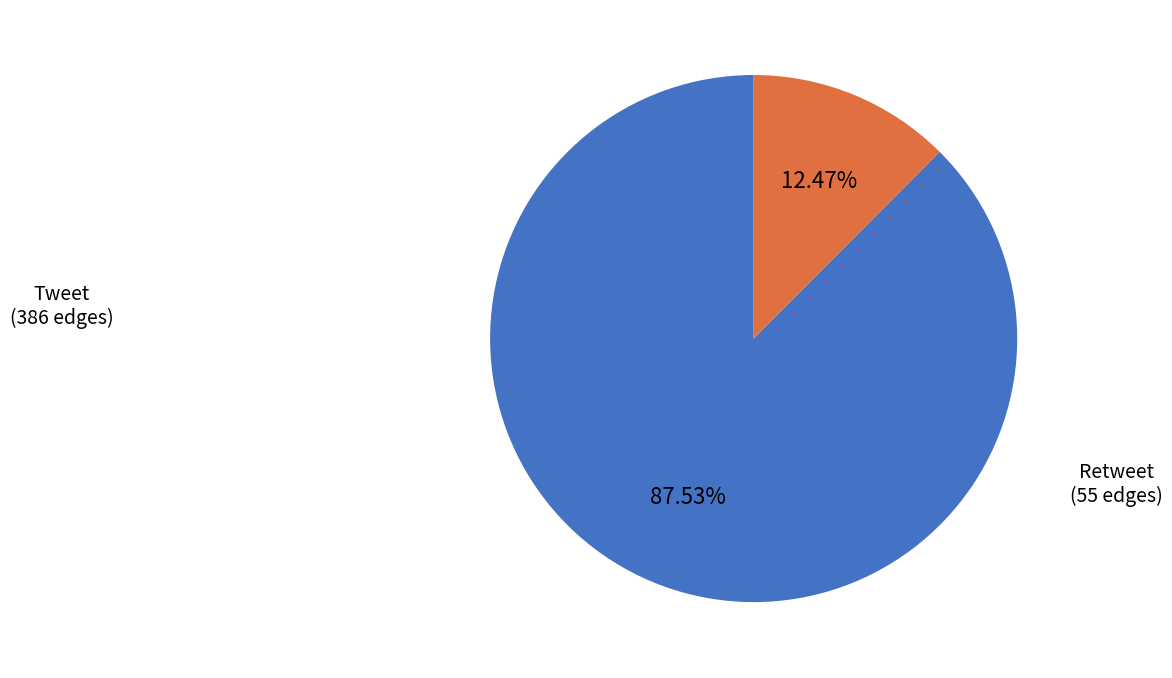

To the nearest percent, what is the difference between the Tweet and Retweet slice percentages?

75%